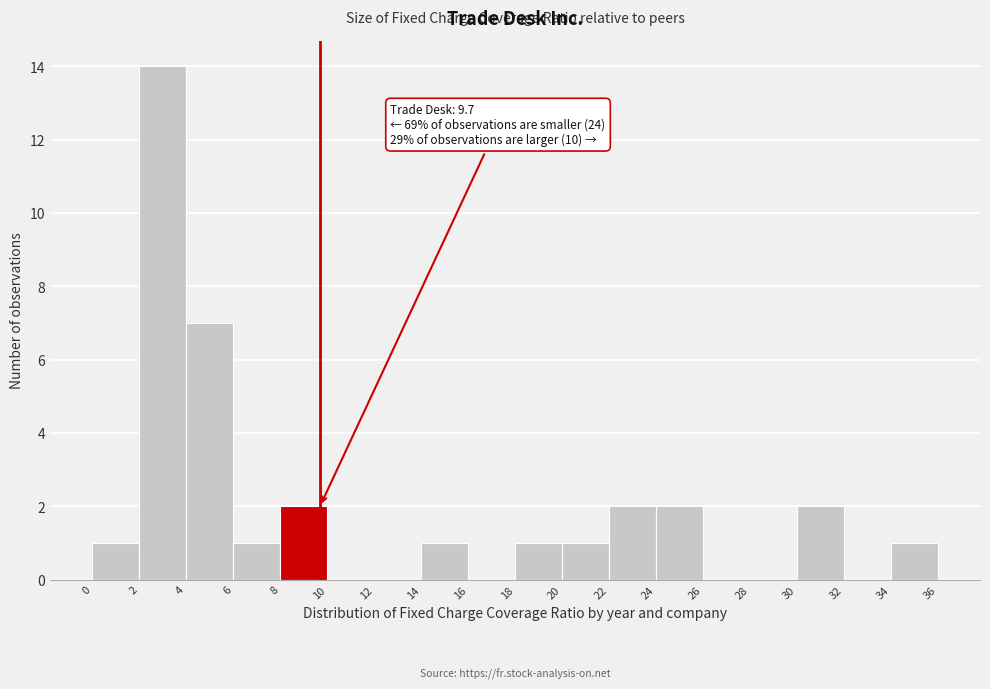

Which range on the x-axis has the tallest bar?

2 to 4